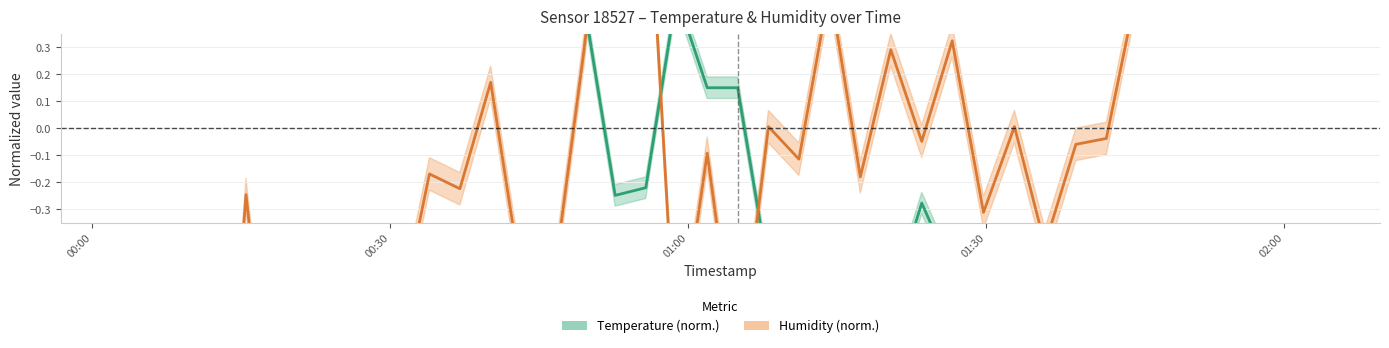

True or false: temperature and humidity cross at least once.

True